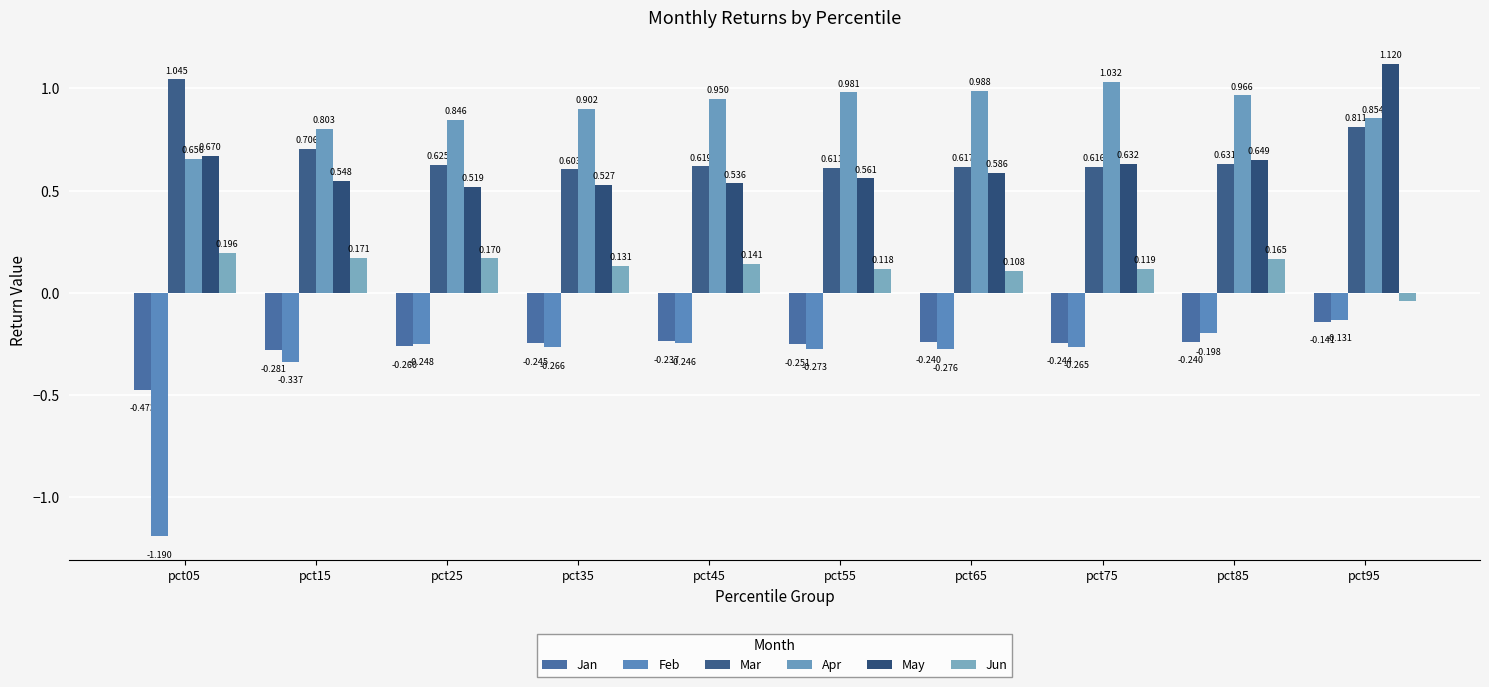

How many groups of bars are there?

10